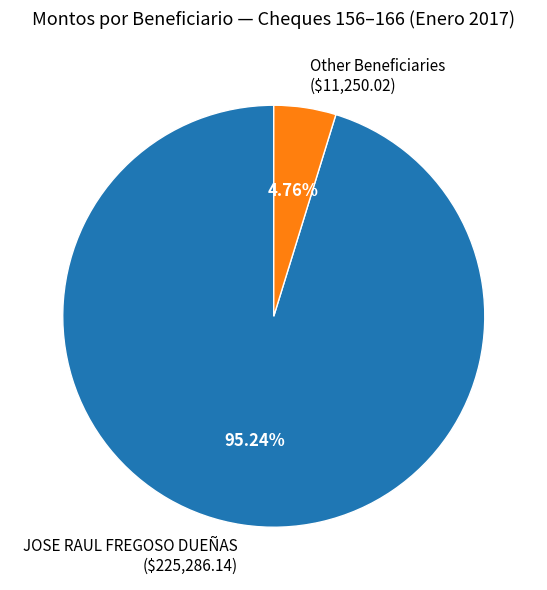

Which slice represents more than half of the pie?

JOSE RAUL FREGOSO DUEÑAS ($225,286.14)